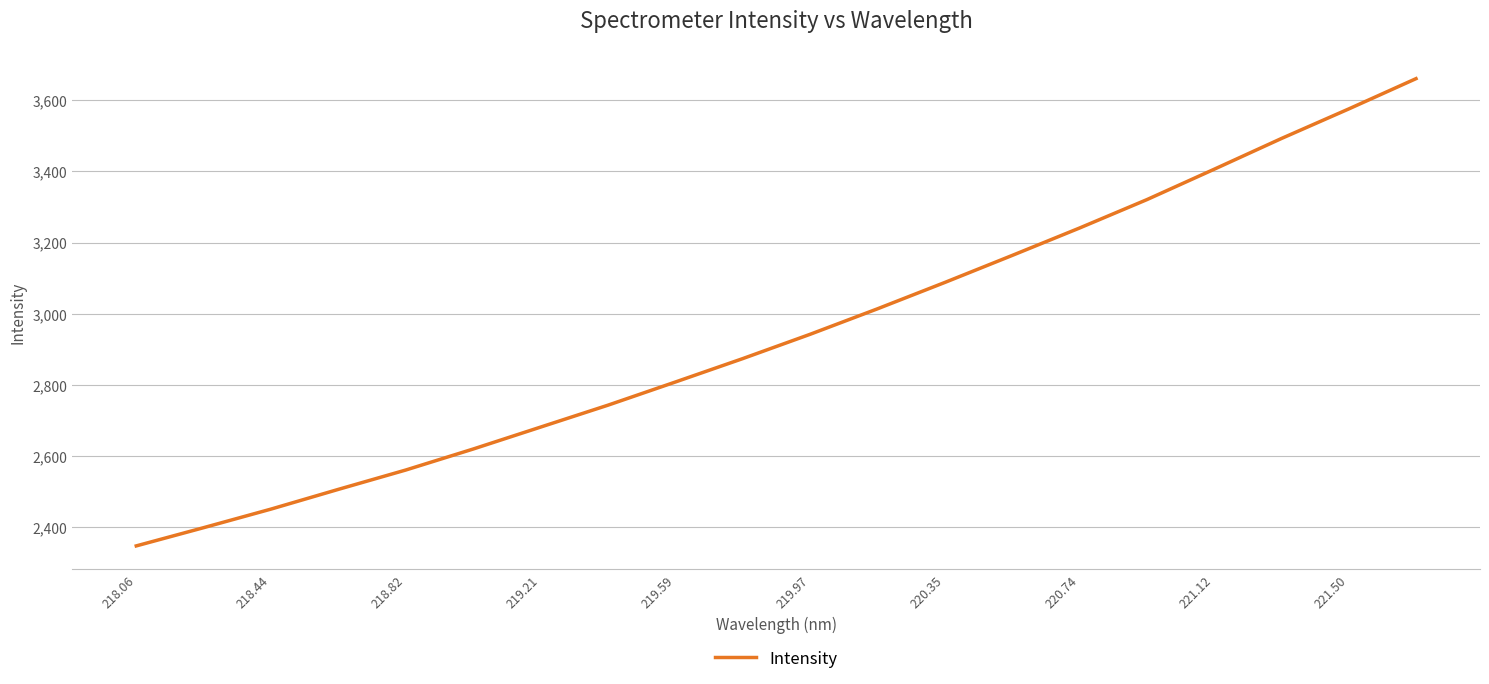

What is the smallest value displayed?

2348.1